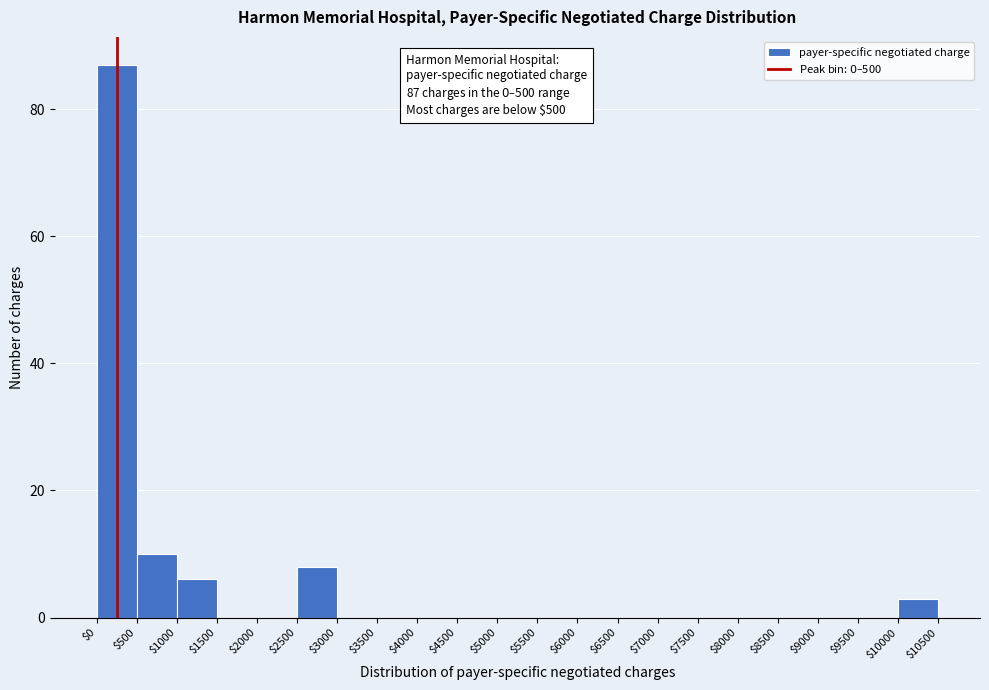

Which range on the x-axis has the tallest bar?

$0 to $500